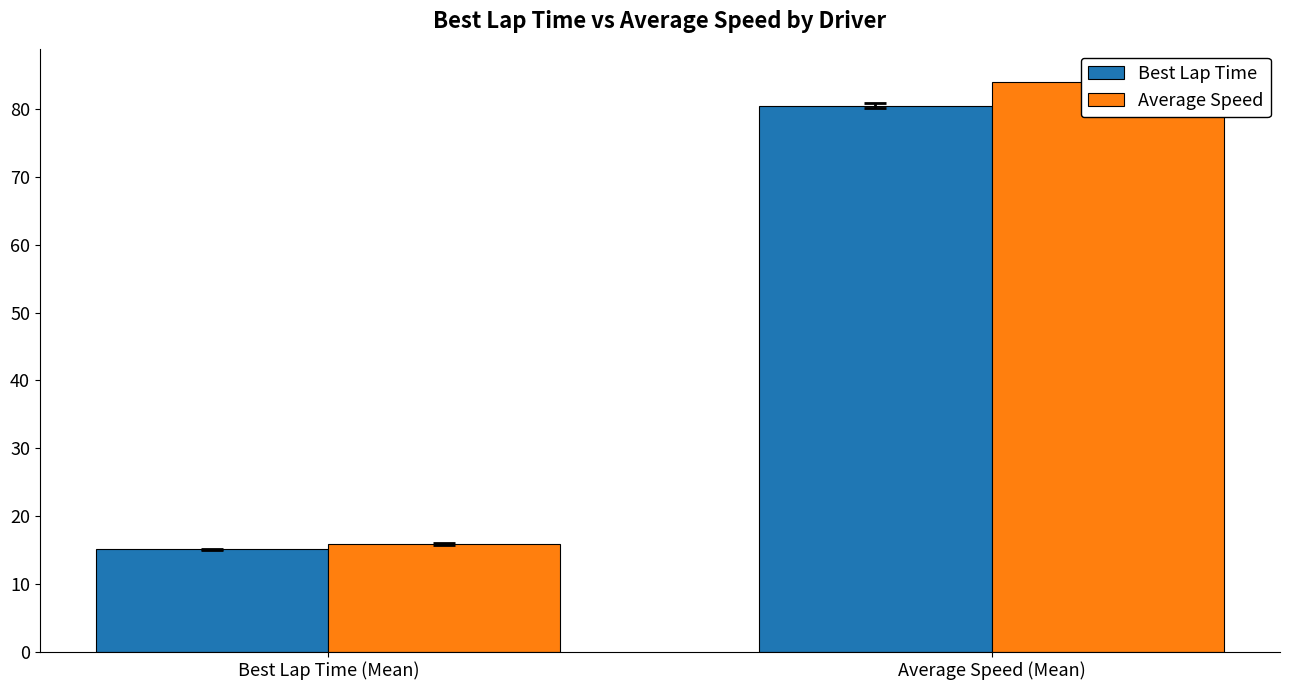

True or false: Average Speed has a value of 145.8 at Average Speed (Mean).

False